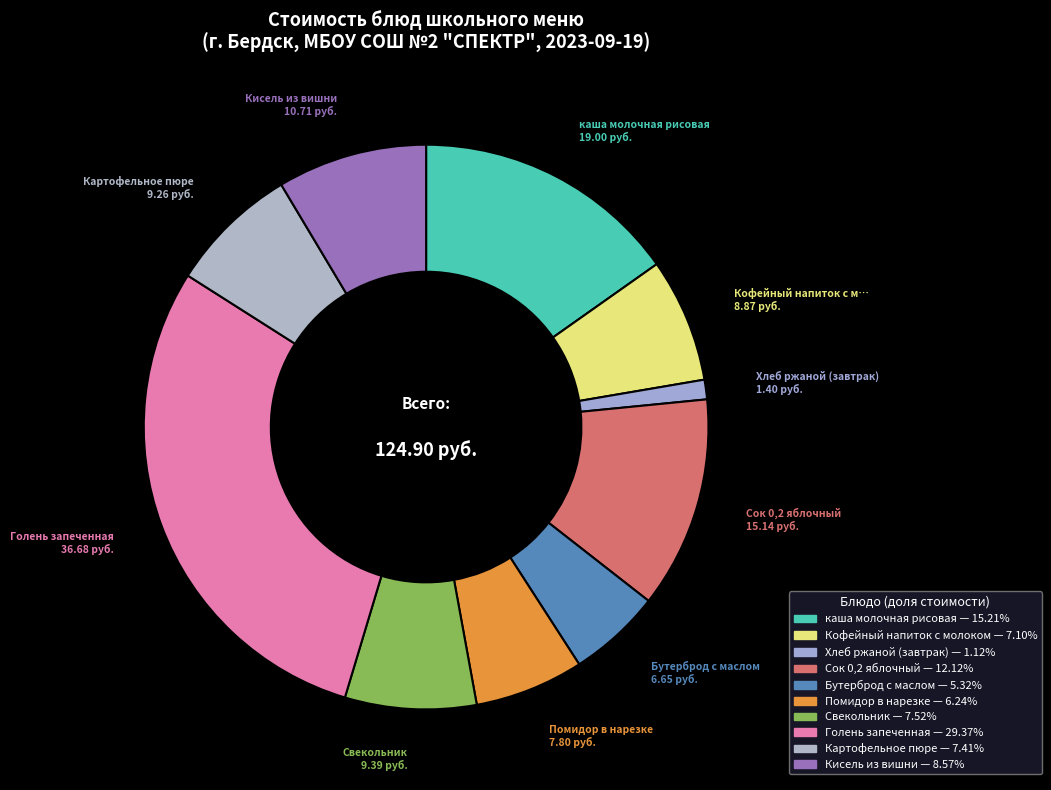

How many segments does this pie chart have?

10